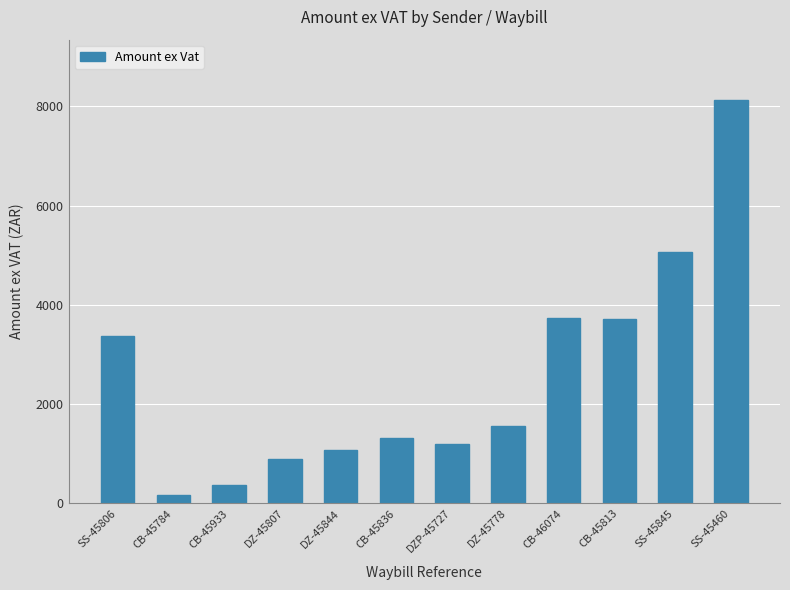

Which has a higher value, CB-45933 or CB-45813?

CB-45813